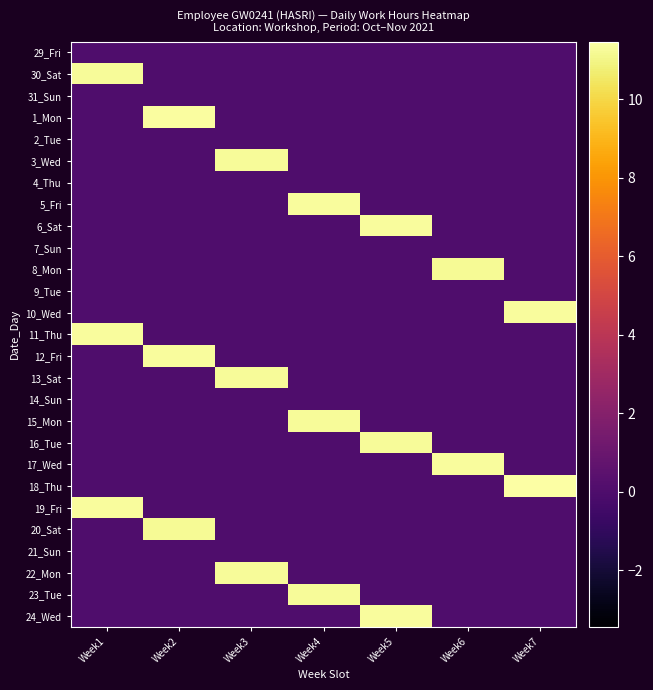

What is the maximum value shown in the chart?

11.5